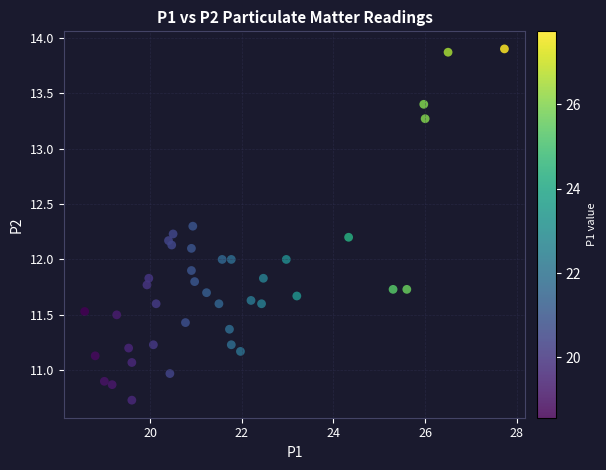

What is the range of X values (max minus min)?

9.2